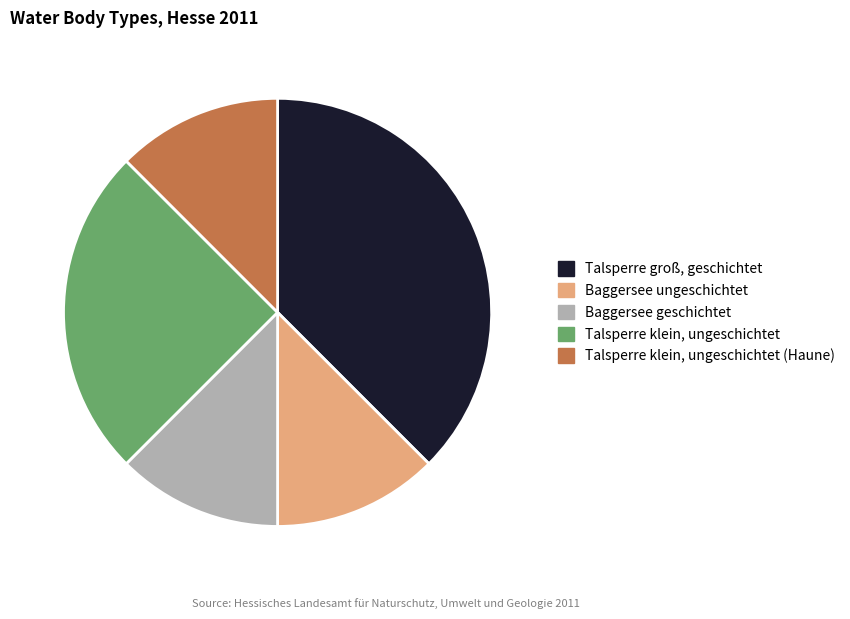

The Talsperre groß, geschichtet slice represents 38% of the pie. True or false?

True